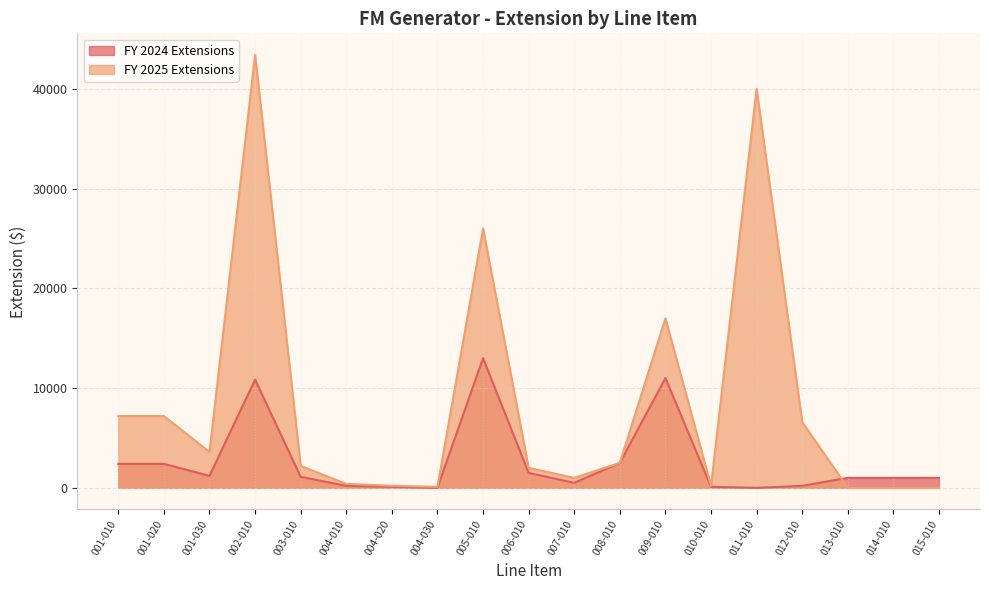

Reading left to right, extract all data points from this chart.

FY 2024 Extensions: 2400	2400	1200	10850	1100	200	100	0	13000	1500	500	2500	11000	100	0	200	1000	1000	1000
FY 2025 Extensions: 7200	7200	3600	43400	2200	400	200	100	26000	2000	1000	2500	17000	200	40000	6600	0	0	0